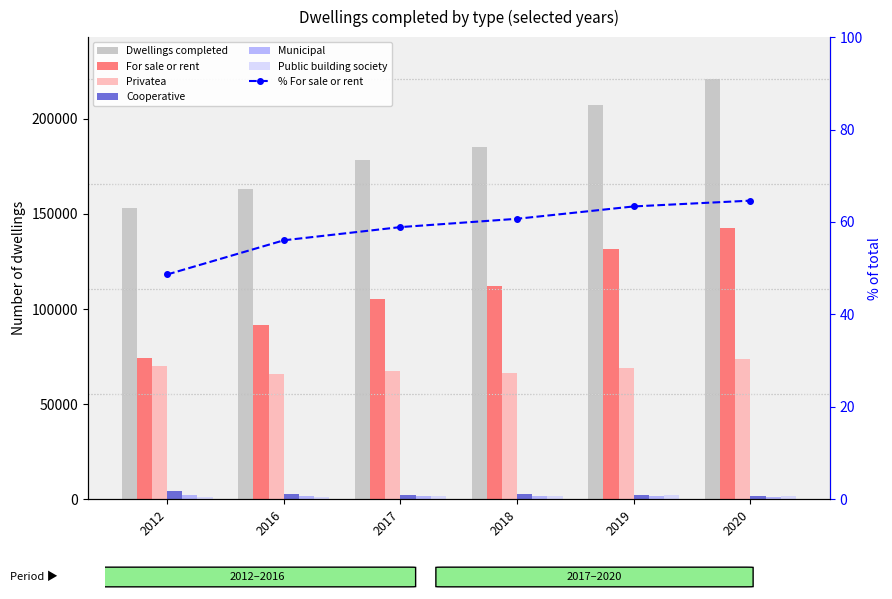

How many data points in Cooperative are above 2707?

2